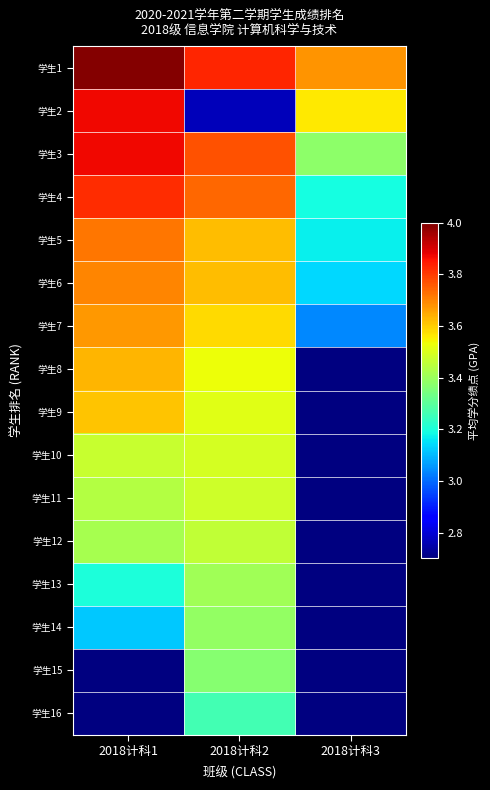

Is it true that 学生14 equals 3.4 at 2018计科2?

True